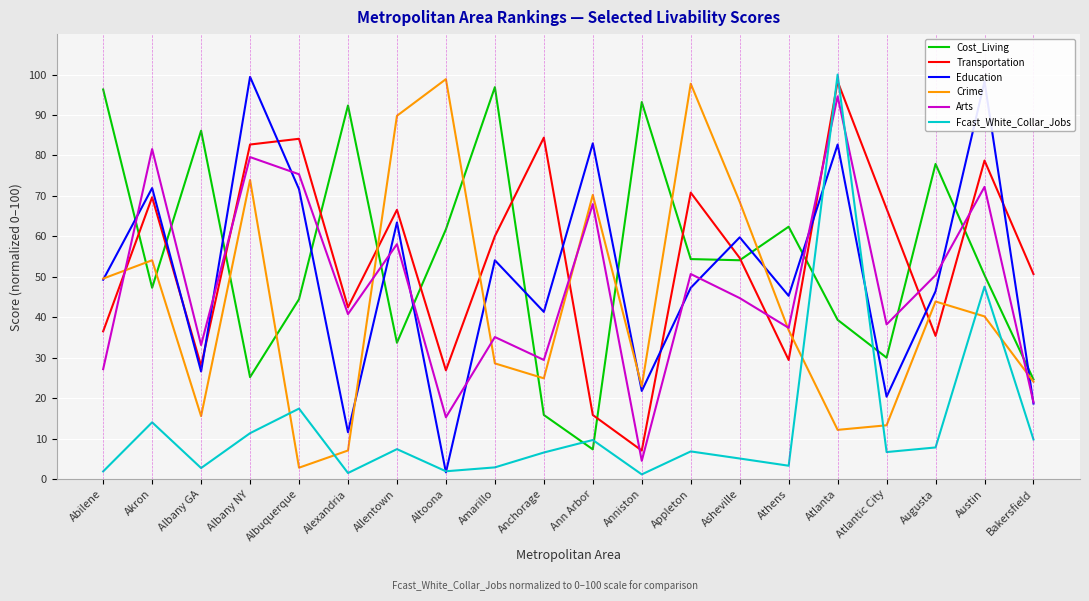

Where do Arts and Crime first cross each other?

Abilene and Akron